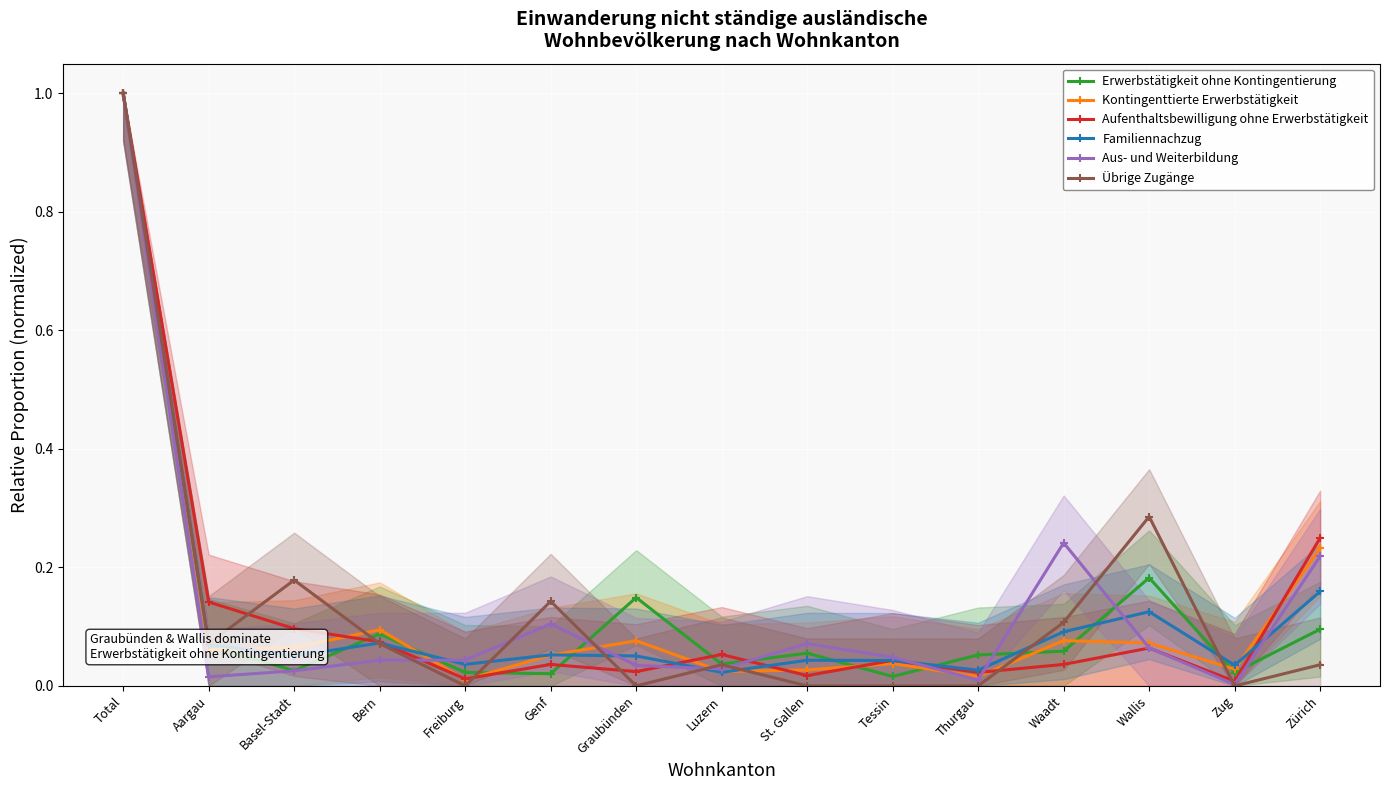

At which category does Übrige Zugänge reach its first local peak?

Basel-Stadt